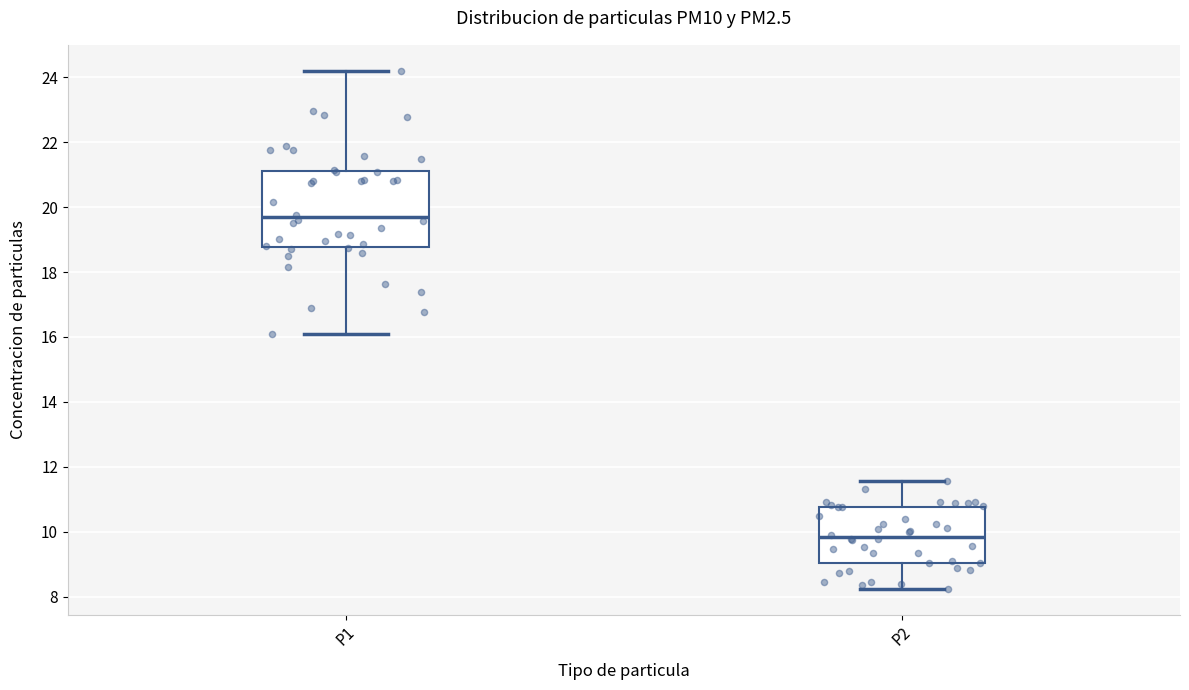

Reading left to right, read every box against the y-axis: the position of its median line, the range the box covers, and the ends of its whiskers. The values are not printed on the chart, so give them approximately, as read against the axis.

P1: median 19.6, box 18.8 to 21.0, whiskers 16.2 to 24.2
P2: median 9.8, box 9.0 to 10.8, whiskers 8.2 to 11.6